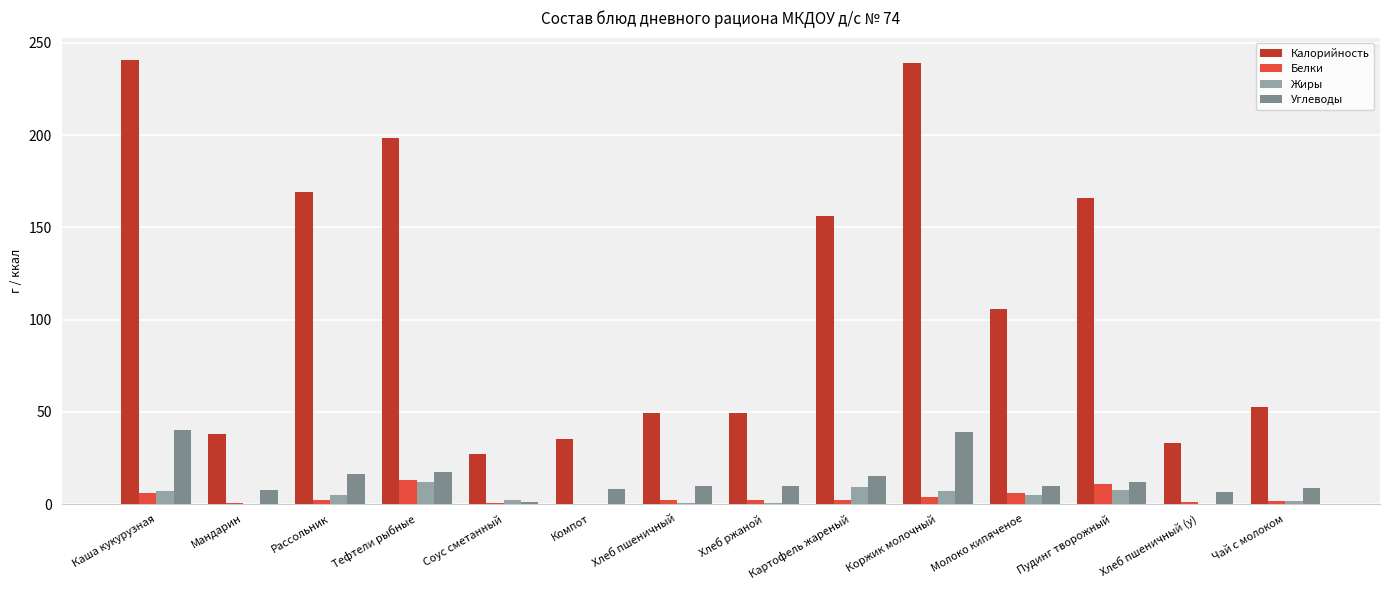

What is the total value across all series at Тефтели рыбные?

240.9